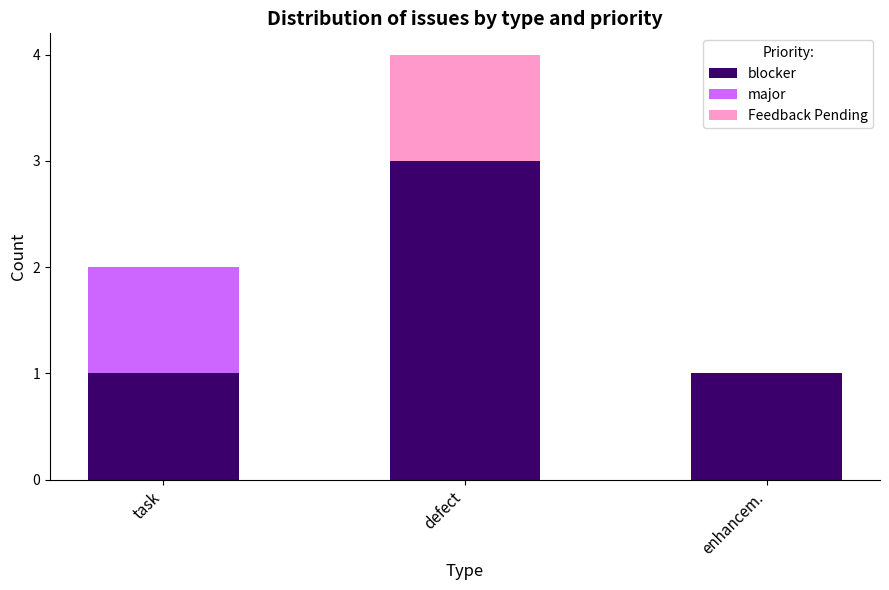

What is the difference between the blocker values at defect and task?

2